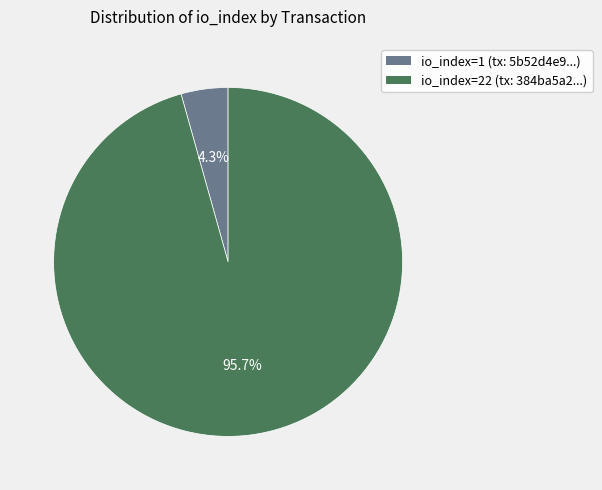

Does any single category account for the majority?

Yes